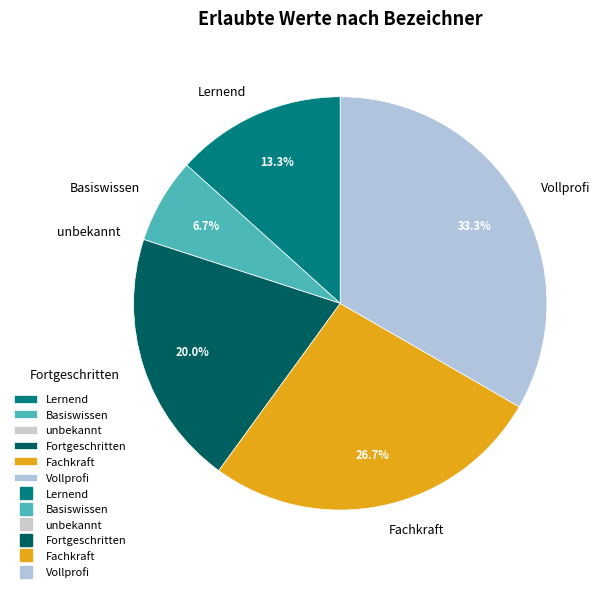

The Lernend slice represents 13% of the pie. True or false?

True